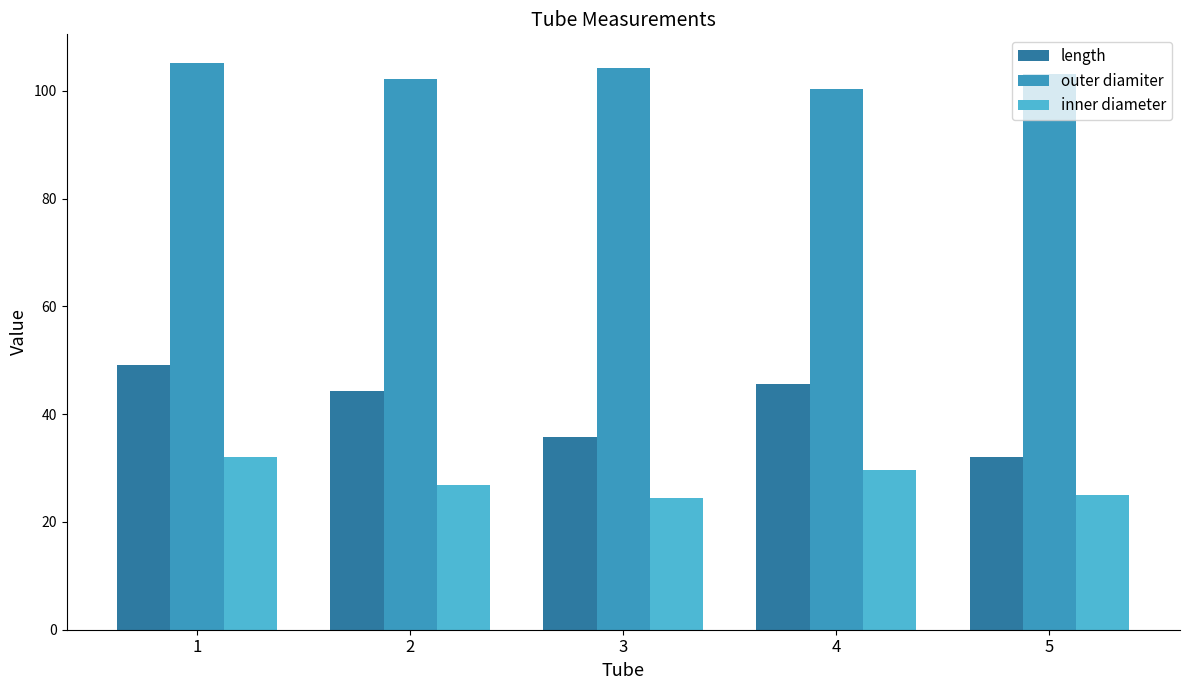

How many values in the length series exceed 44?

3